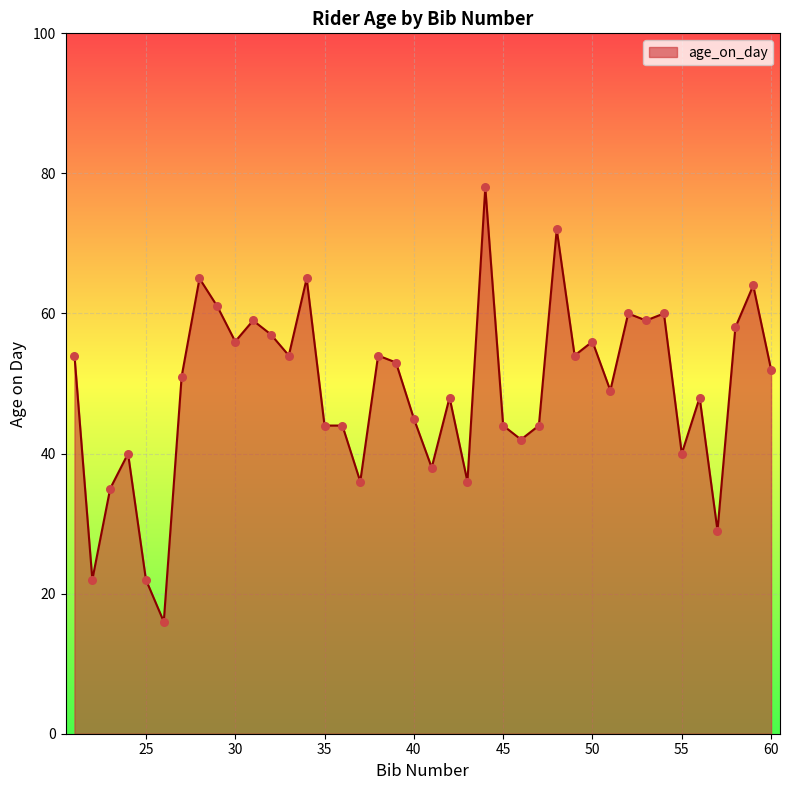

What is the maximum value shown in the chart?

78